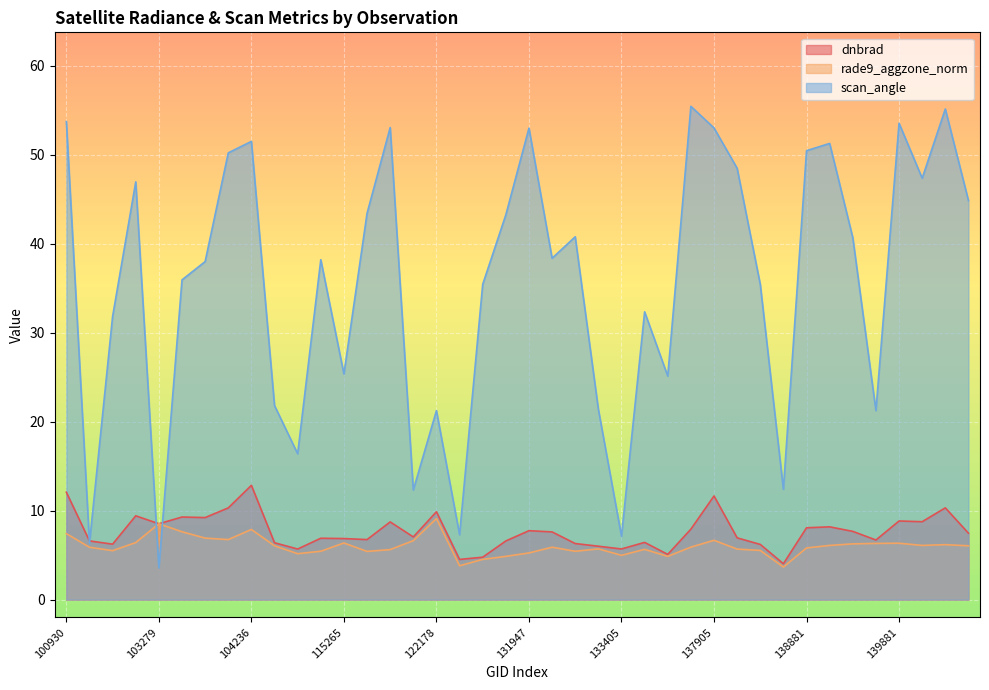

What is the total value across all series at 132669?

51.9